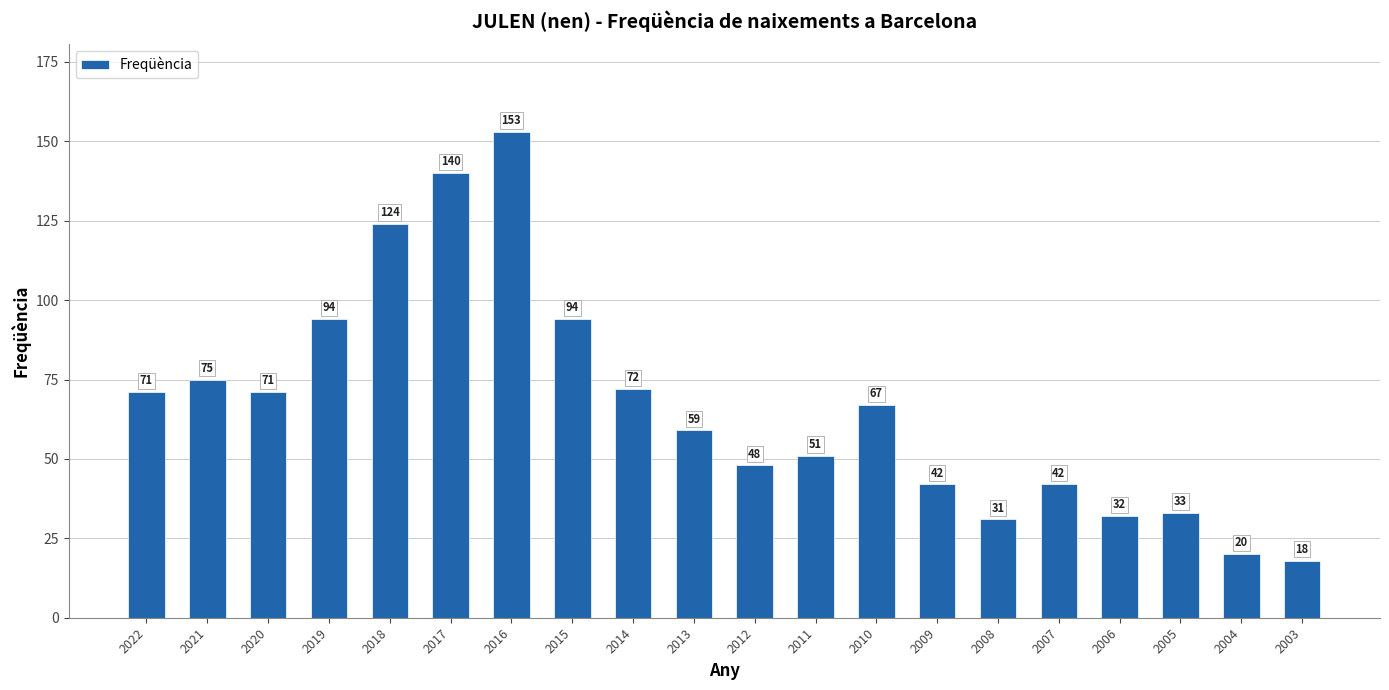

How many categories are shown in the chart?

20